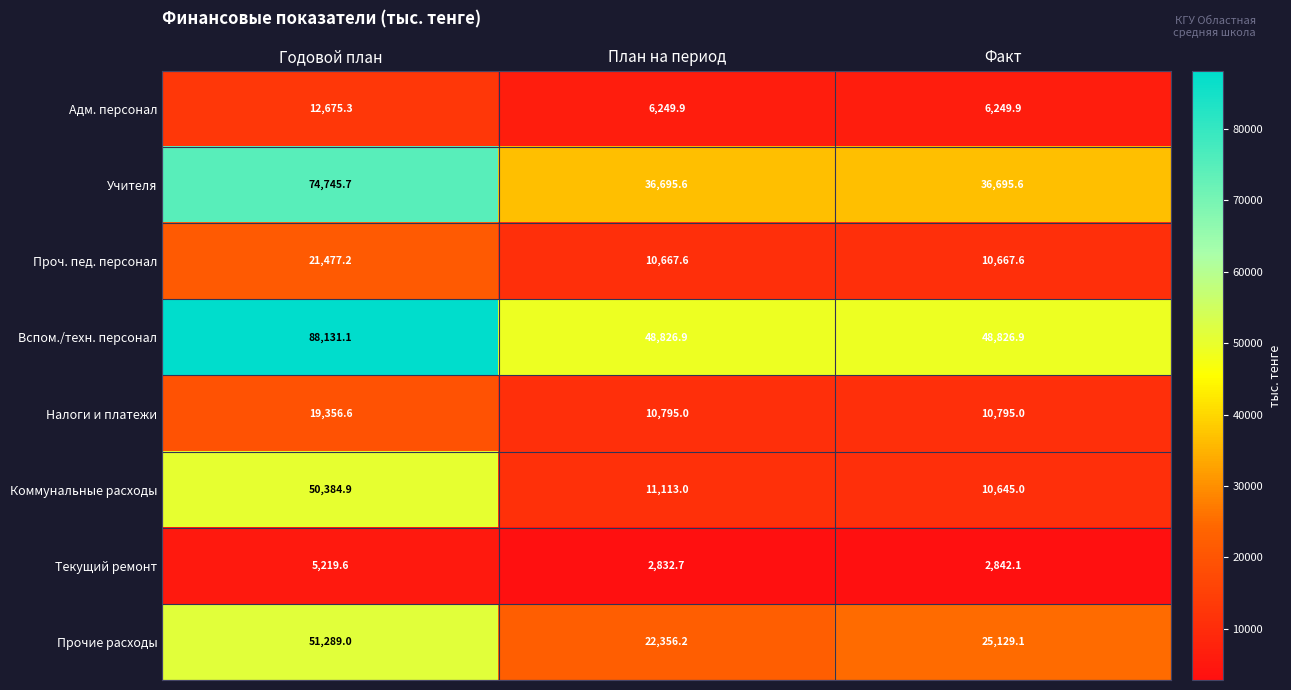

Rank the series by their maximum value, from lowest to highest.

Текущий ремонт, Адм. персонал, Налоги и платежи, Проч. пед. персонал, Коммунальные расходы, Прочие расходы, Учителя, Вспом./техн. персонал